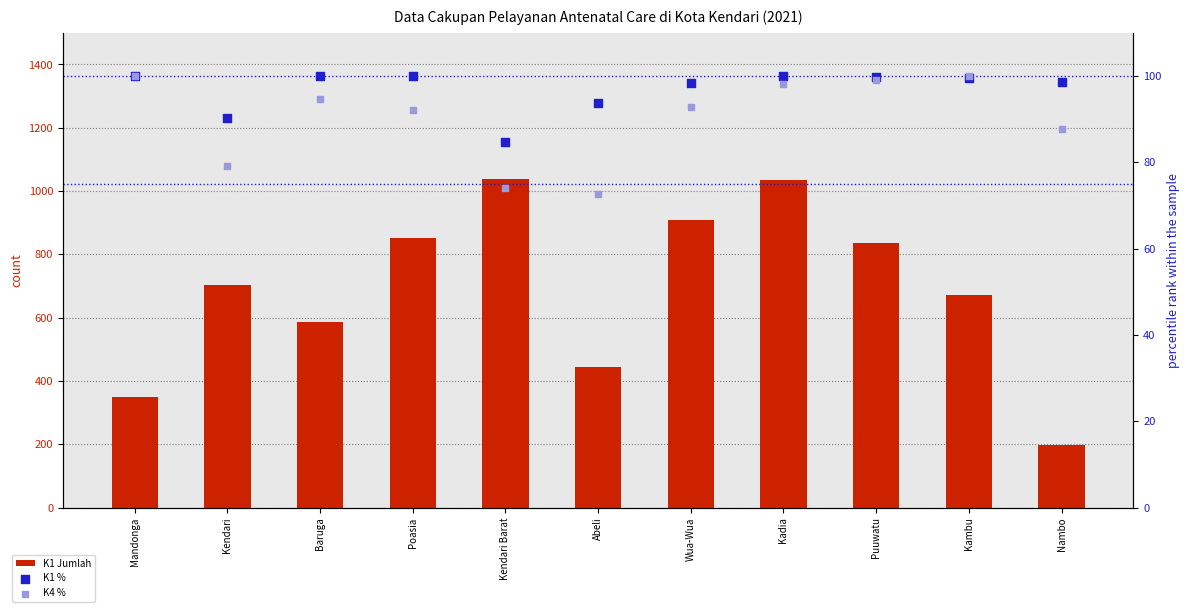

What are all the series names shown in the legend?

K1 Jumlah, K1 %, K4 %